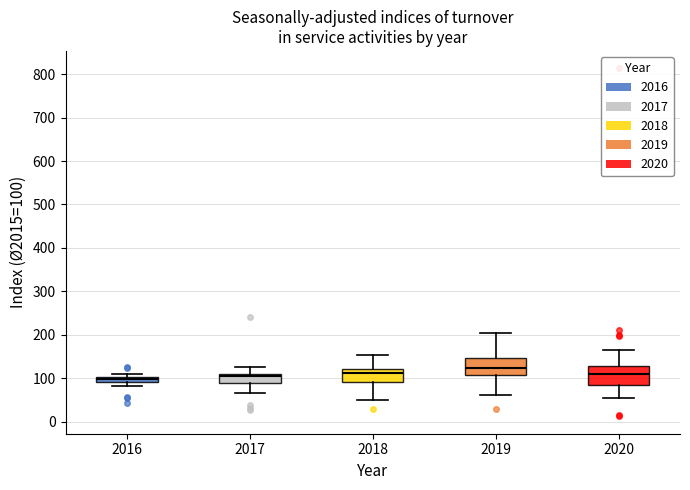

Where does the upper whisker of the box at x = 2019 end on the y-axis? The values are not printed on the chart, so give them approximately, as read against the axis.

200